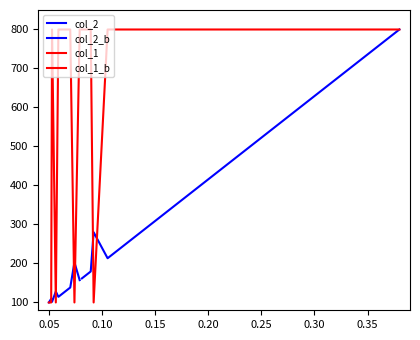

What is the value of the col_2_b point at the 10th from the left?

400.8